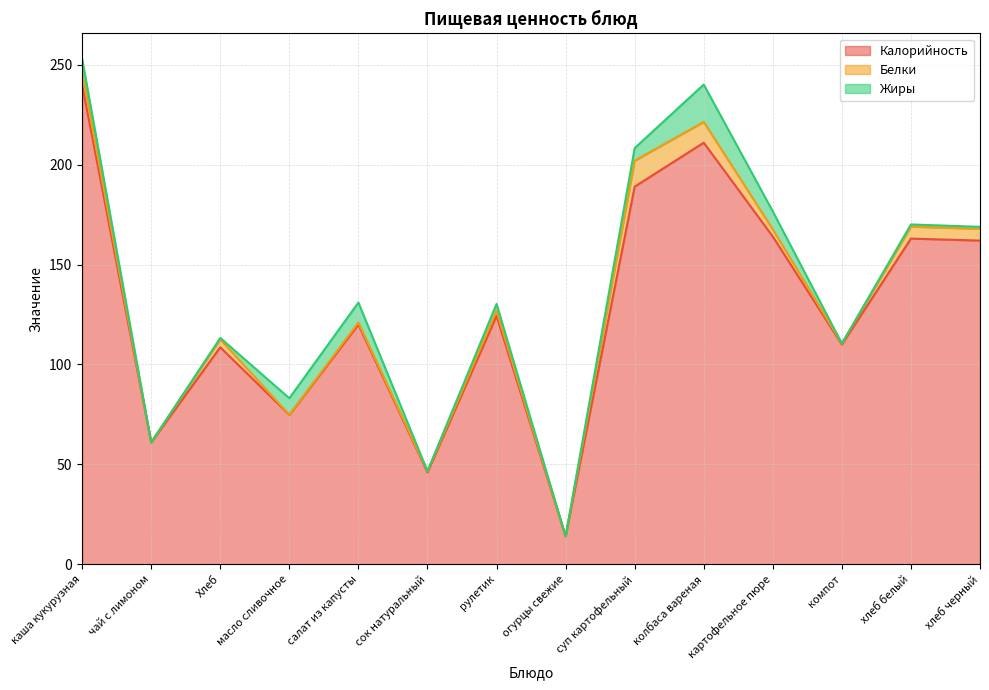

Where is the first local minimum for Белки?

чай с лимоном